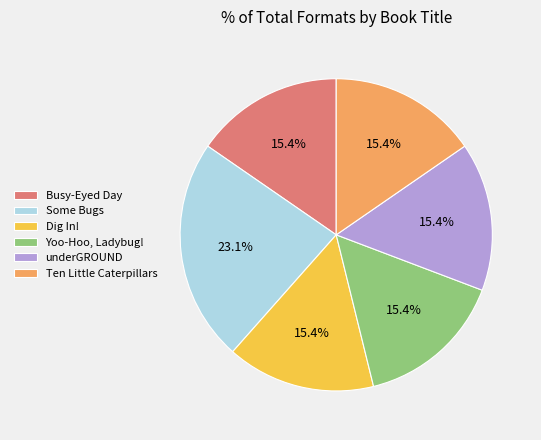

What percentage is NOT represented by Ten Little Caterpillars?

84.6%